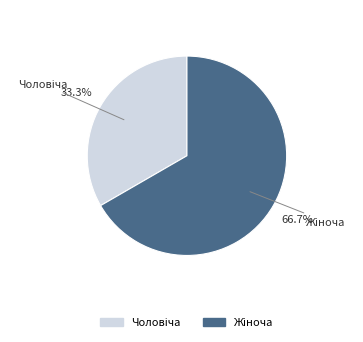

Count the number of slices in the pie.

2